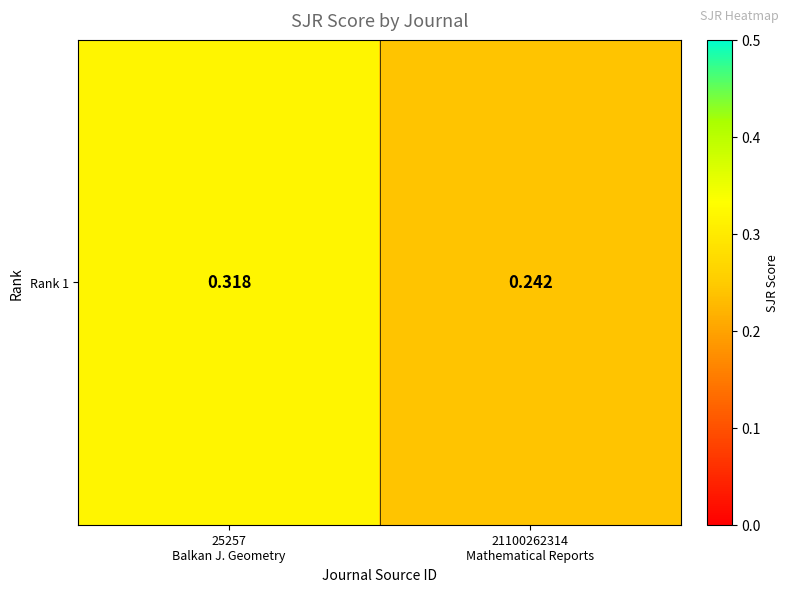

What is the smallest value displayed?

0.2